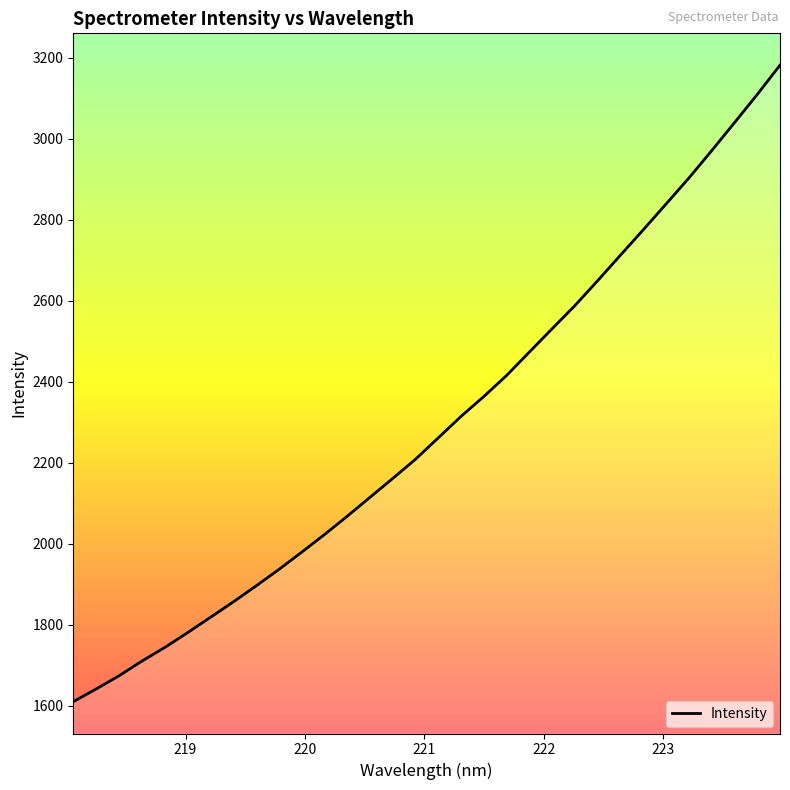

What is the minimum value shown in the chart?

1609.8